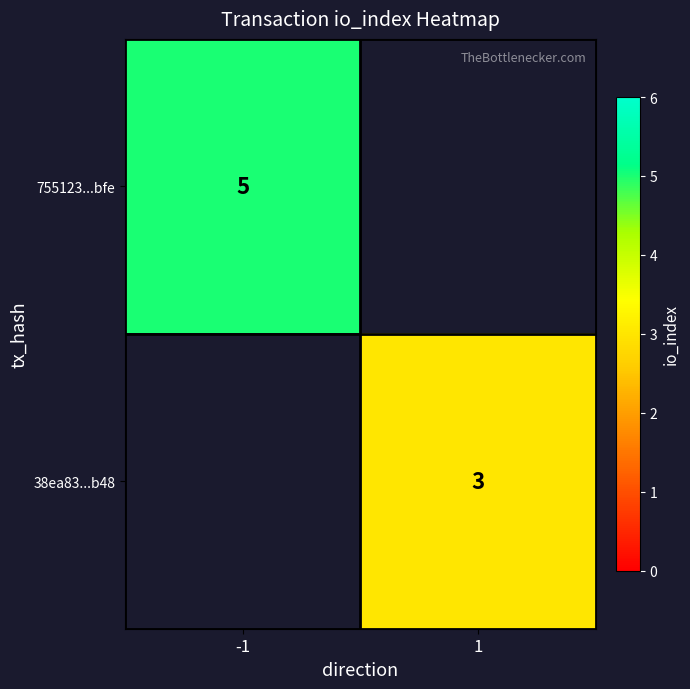

True or false: 38ea83...b48 has a value of 3 at 1.

True